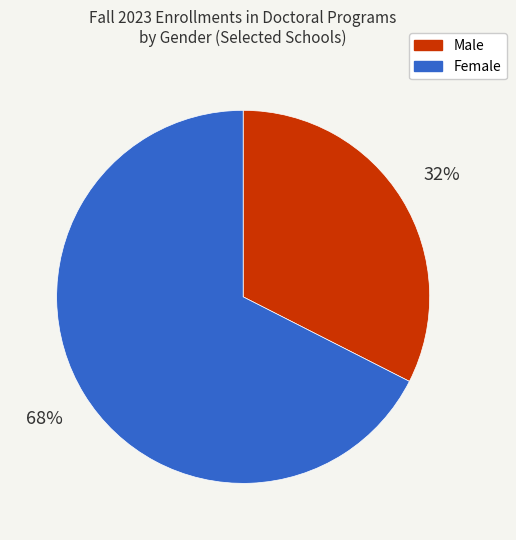

Is it true that Female is 59% of the pie?

False